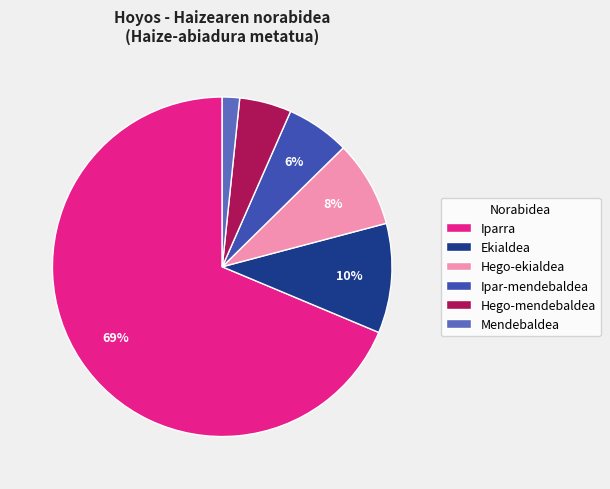

How many segments does this pie chart have?

6